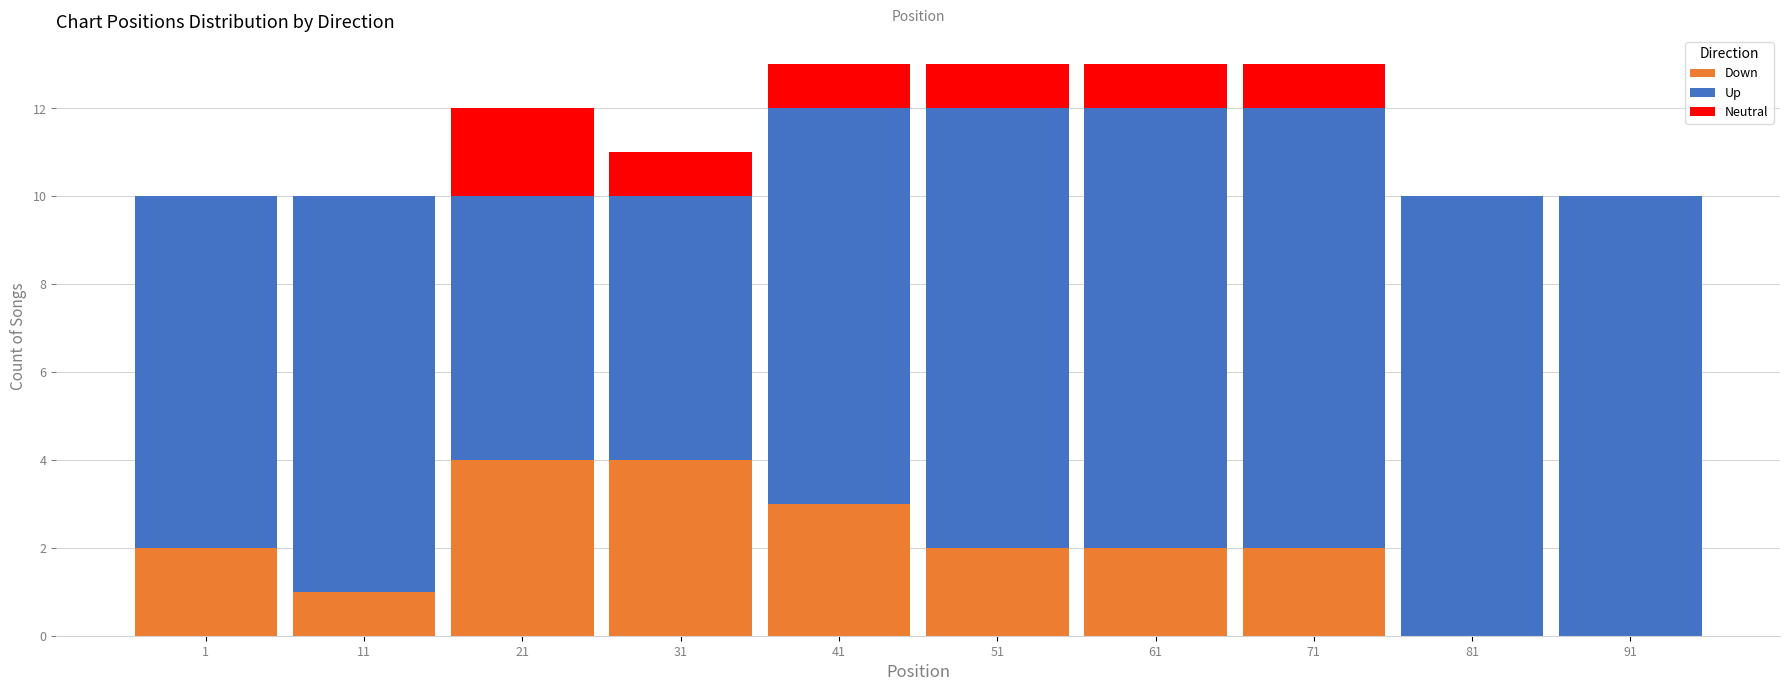

Reading left to right, list the values for the Down series.

1=2	11=1	21=4	31=4	41=3	51=2	61=2	71=2	81=0	91=0